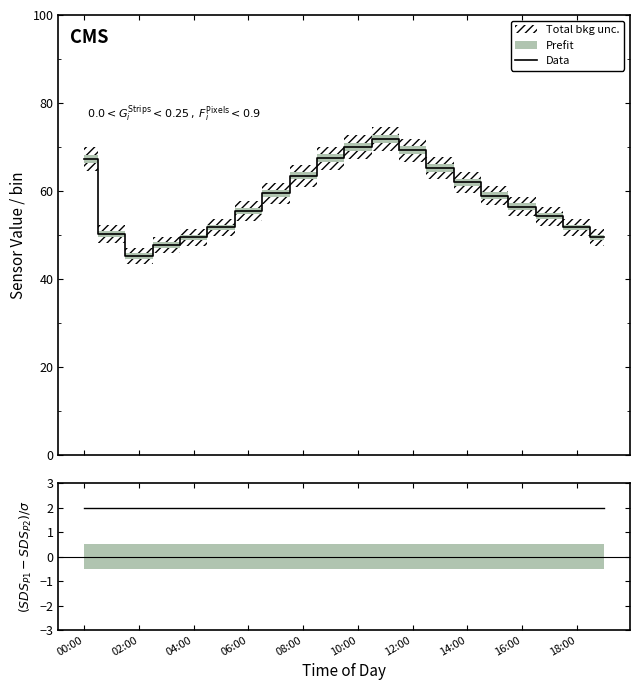

True or false: (SDS_P1-SDS_P2)/σ and Data cross at least once.

False